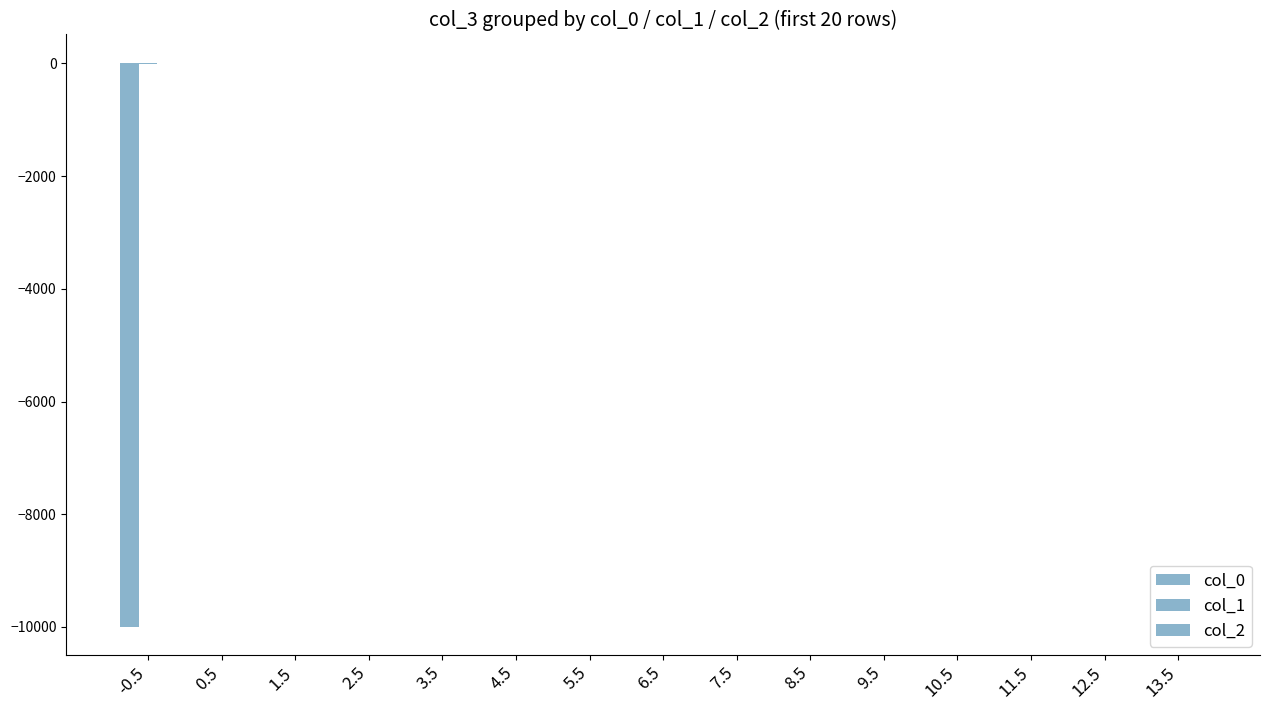

Reading right to left, transcribe all the data shown in this chart.

col_0: 13.5=13.0	12.5=12.0	11.5=11.0	10.5=10.0	9.5=9.0	8.5=8.0	7.5=7.0	6.5=6.0	5.5=5.0	4.5=4.0	3.5=3.0	2.5=2.0	1.5=1.0	0.5=0.0	-0.5=-9999.0
col_1: 13.5=13.5	12.5=12.5	11.5=11.5	10.5=10.5	9.5=9.5	8.5=8.5	7.5=7.5	6.5=6.5	5.5=5.5	4.5=4.5	3.5=3.5	2.5=2.5	1.5=1.5	0.5=0.5	-0.5=-0.5
col_2: 13.5=14.0	12.5=13.0	11.5=12.0	10.5=11.0	9.5=10.0	8.5=9.0	7.5=8.0	6.5=7.0	5.5=6.0	4.5=5.0	3.5=4.0	2.5=3.0	1.5=2.0	0.5=1.0	-0.5=0.0